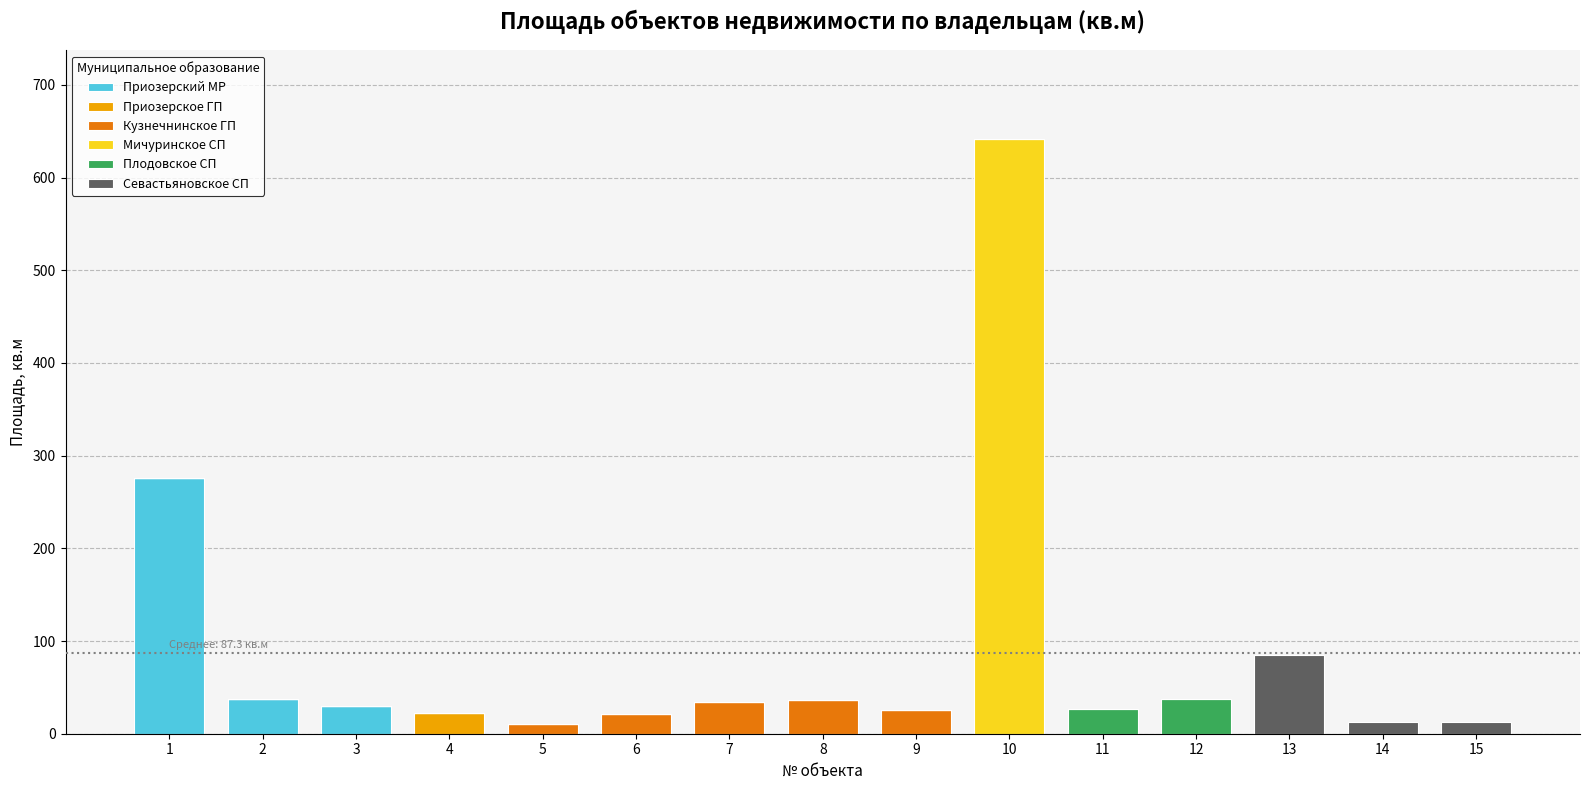

What is the maximum value for Приозерский МР?

275.9